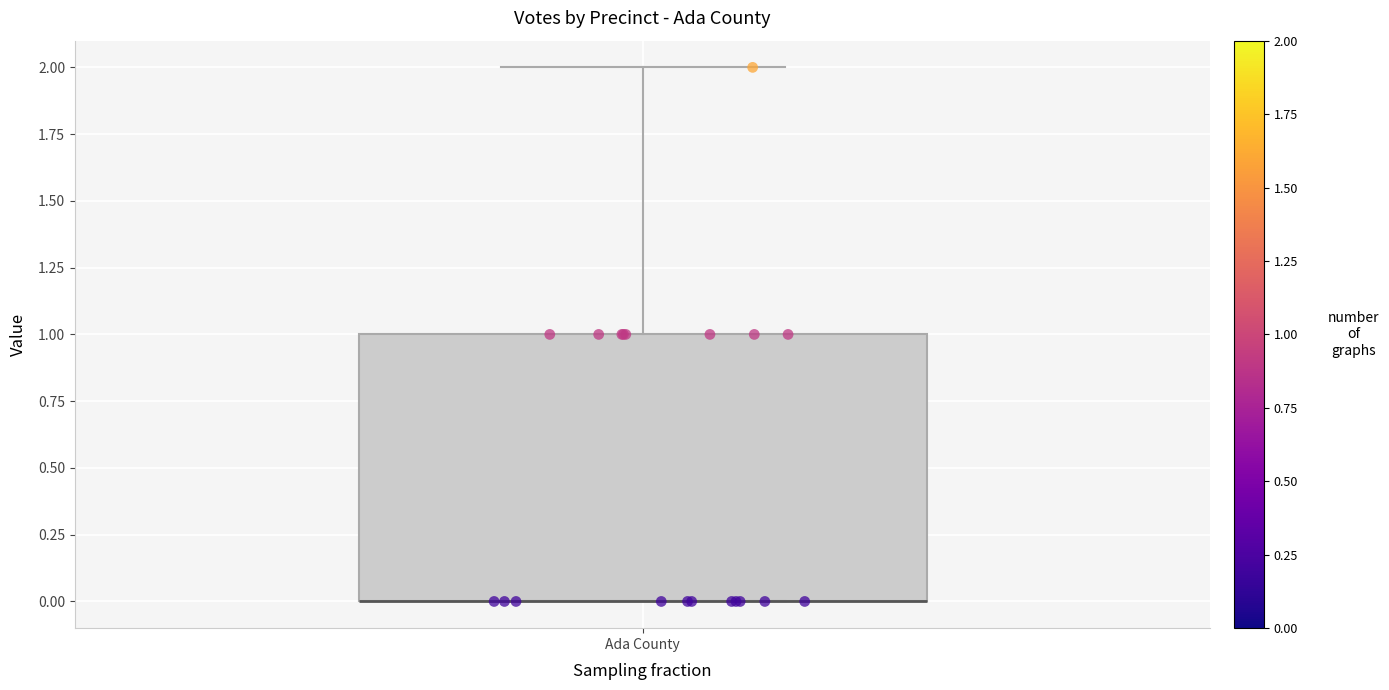

Read this box plot against the y-axis: the position of the median line, the range covered by the box, and the ends of both whiskers. The values are not printed on the chart, so give them approximately, as read against the axis.

median 0 (drawn on the box's lower edge), box 0 to 1, whiskers 0 to 2